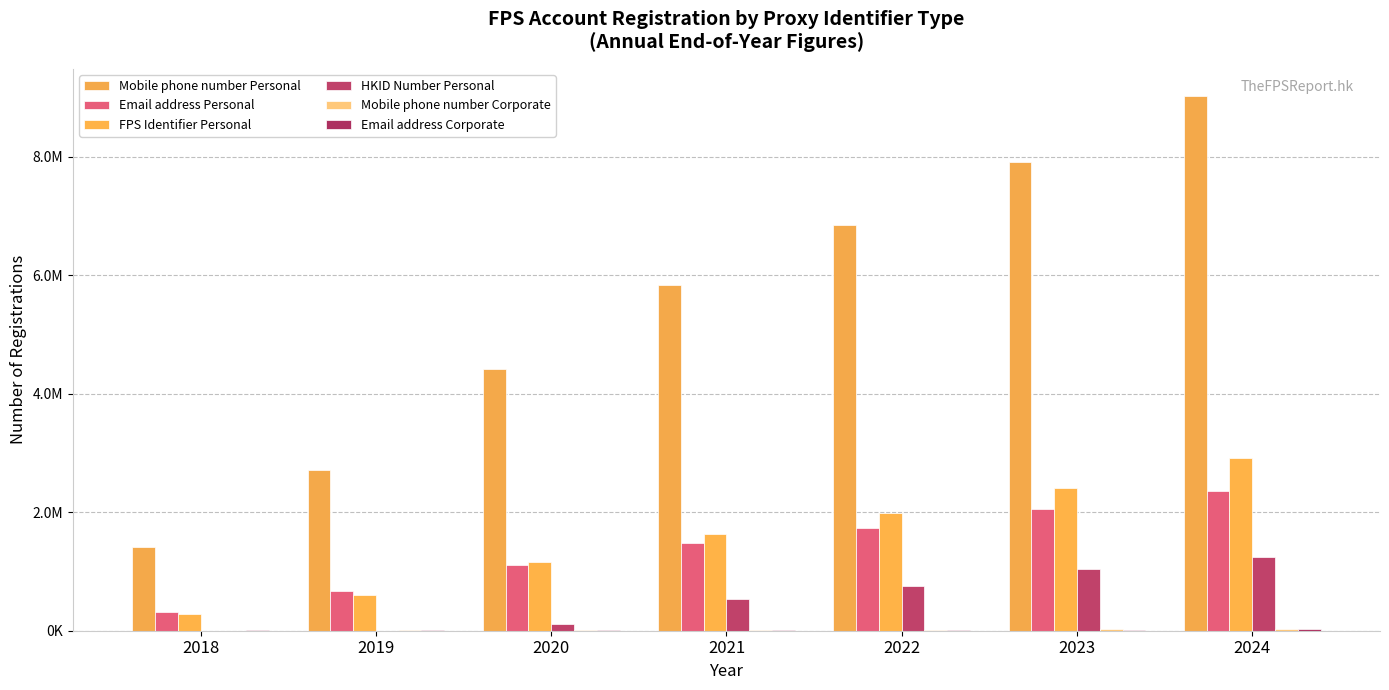

Are the bars horizontal?

No